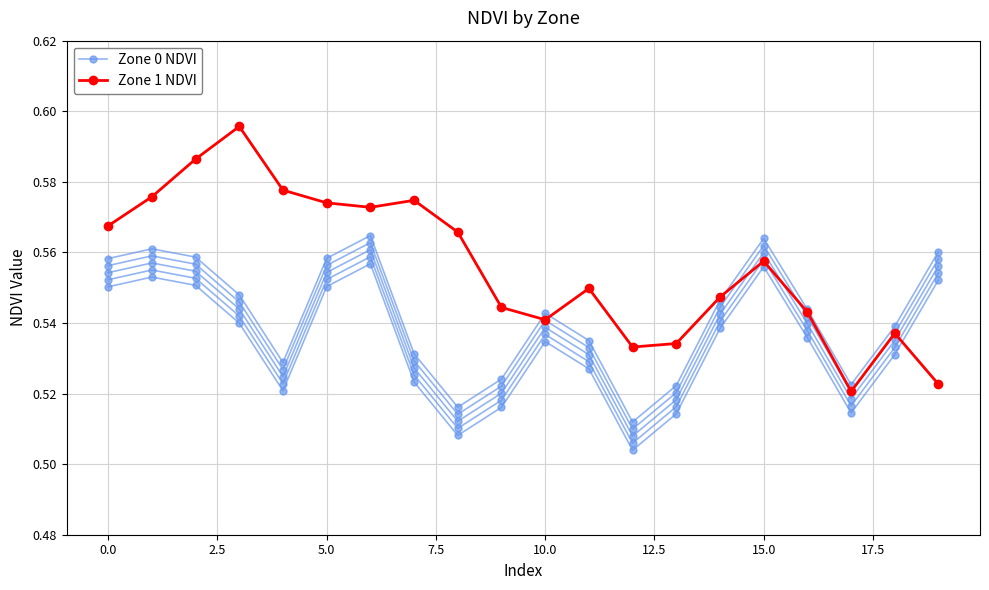

The Zone 1 NDVI series shows 0.5 at 12. True or false?

True